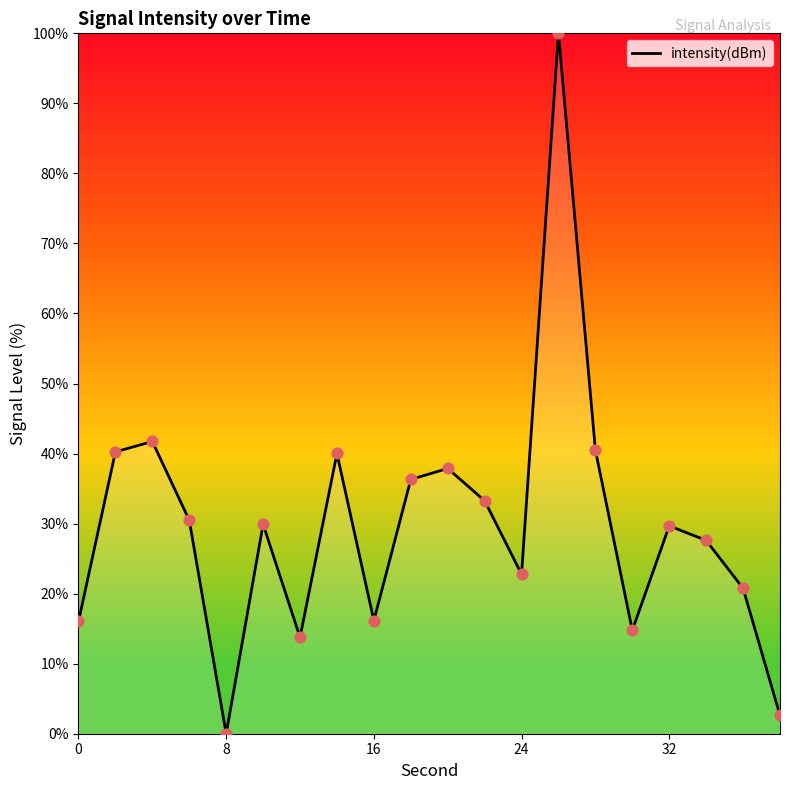

What is the difference between the maximum and minimum values?

100.0